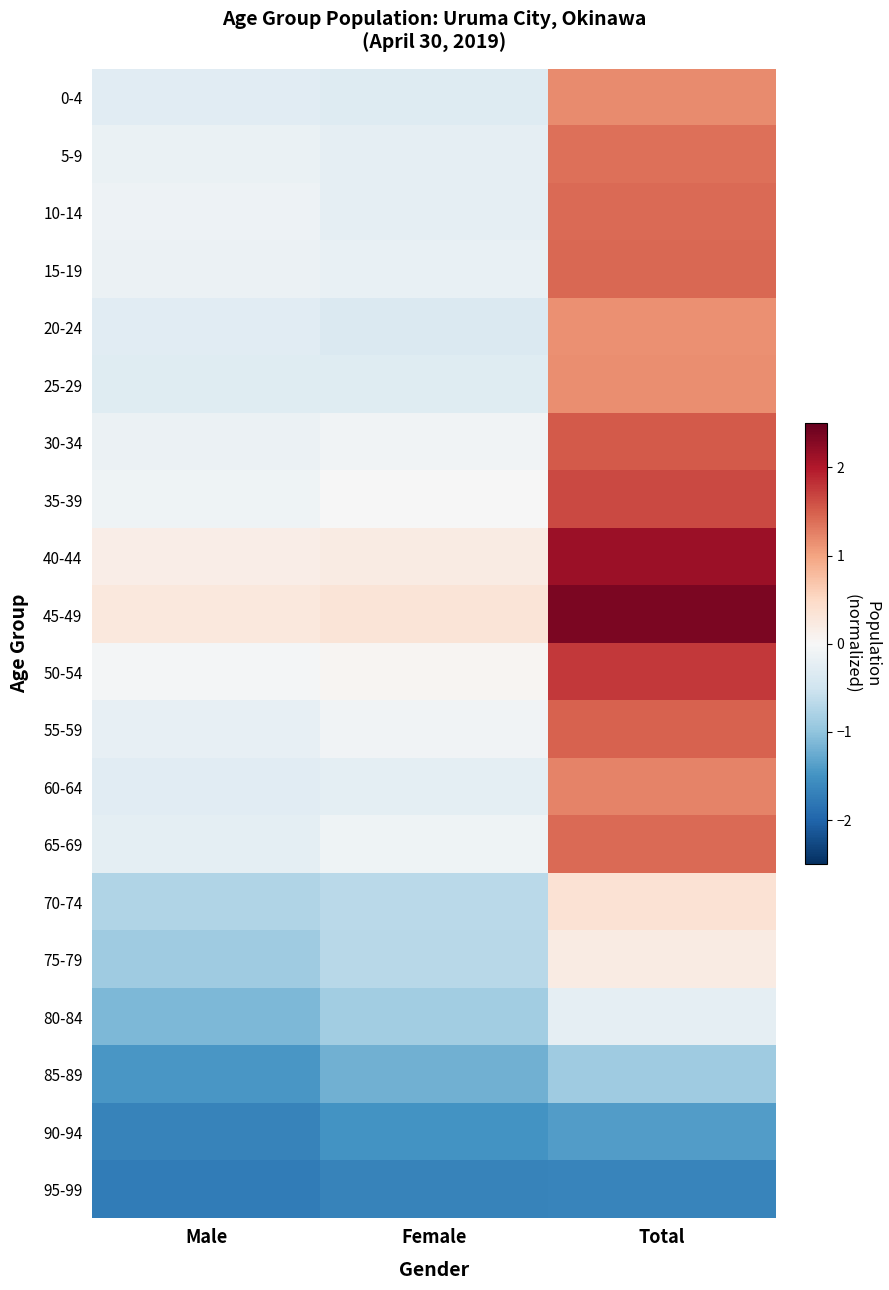

Which series has the widest spread of values?

45-49